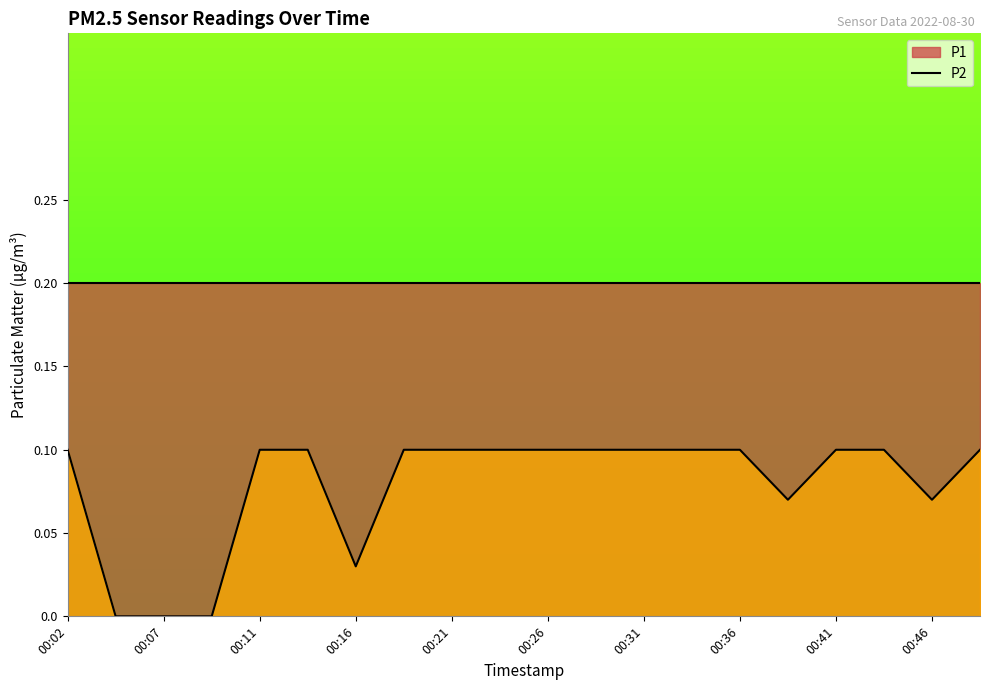

At which category does the data reach its first local valley?

00:16